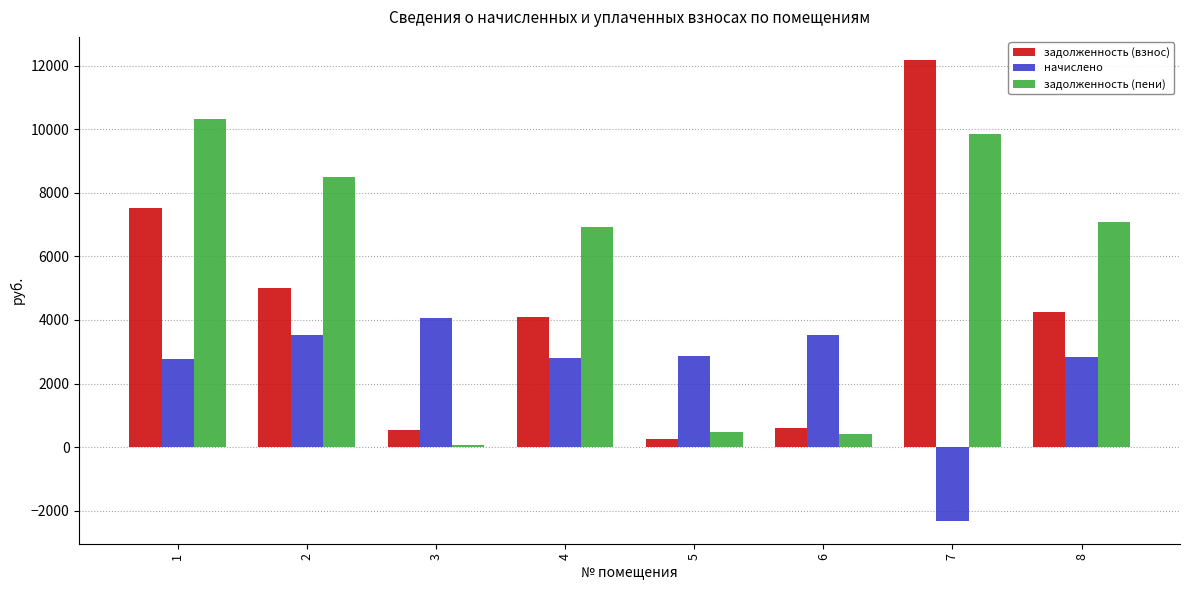

Is it true that задолженность (взнос) equals 4250.3 at 8?

True